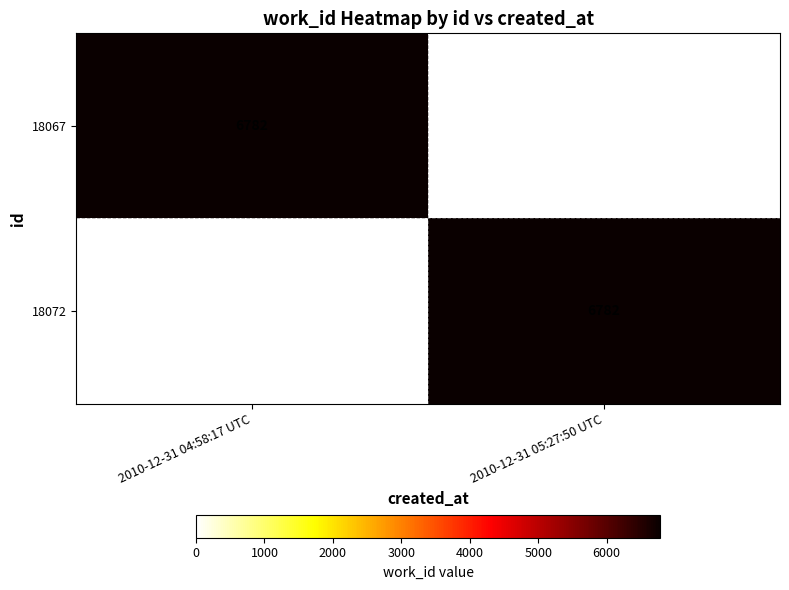

The 18072 series shows 6782 at 2010-12-31 05:27:50 UTC. True or false?

True